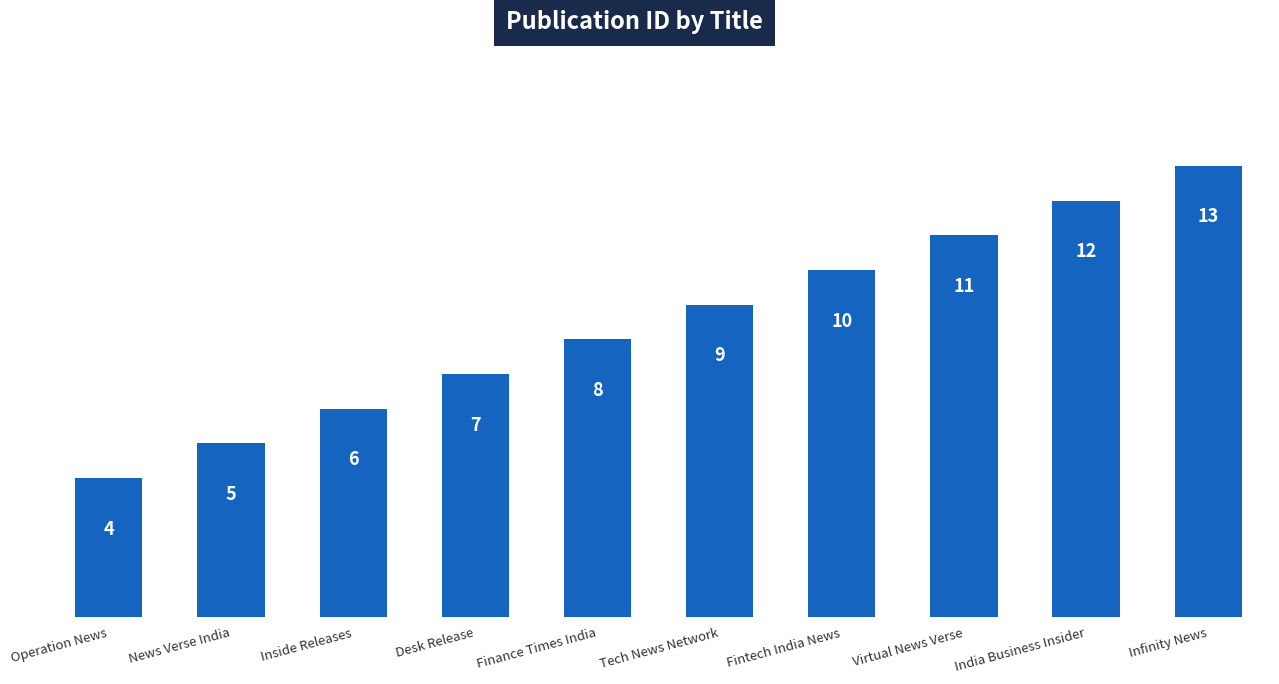

List the labels in order of value, smallest first.

Operation News, News Verse India, Inside Releases, Desk Release, Finance Times India, Tech News Network, Fintech India News, Virtual News Verse, India Business Insider, Infinity News